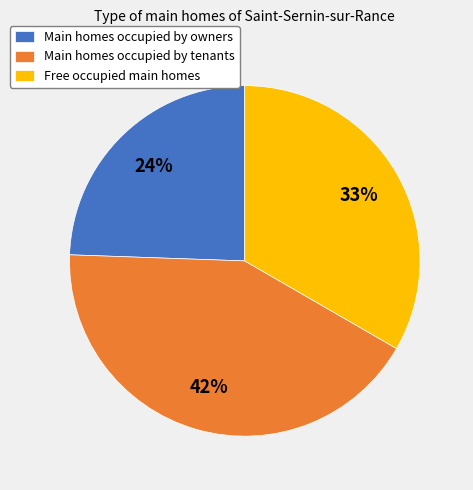

The Free occupied main homes slice represents 33% of the pie. True or false?

True